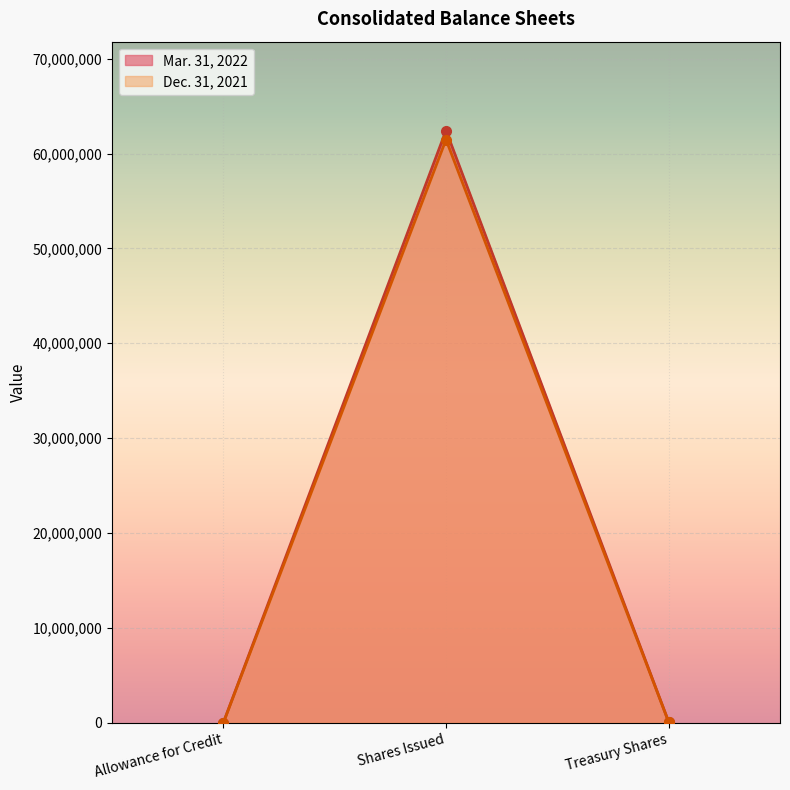

What is the maximum value shown in the chart?

62427660